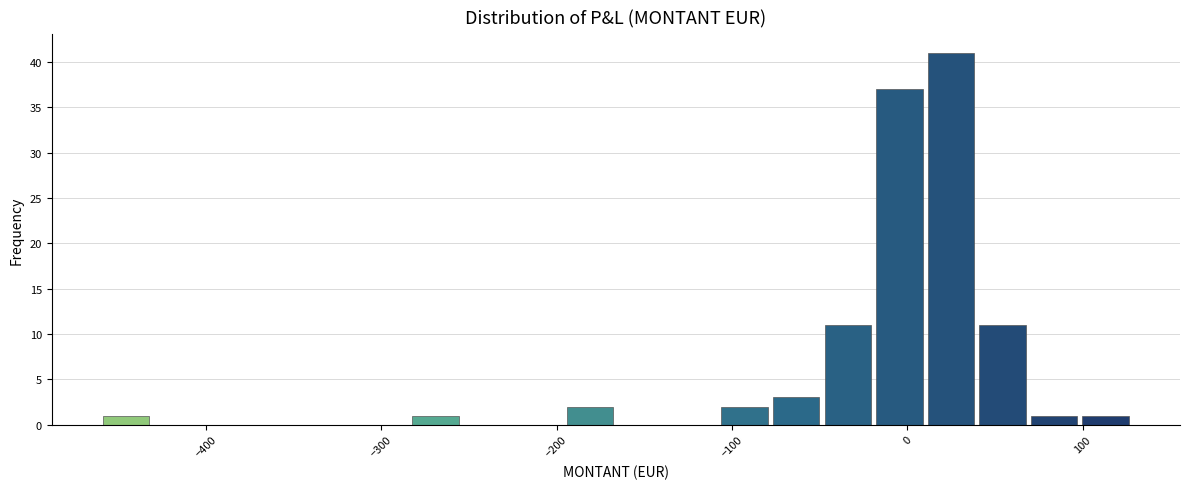

Read against the x-axis, roughly where is the centre of the tallest bar?

20